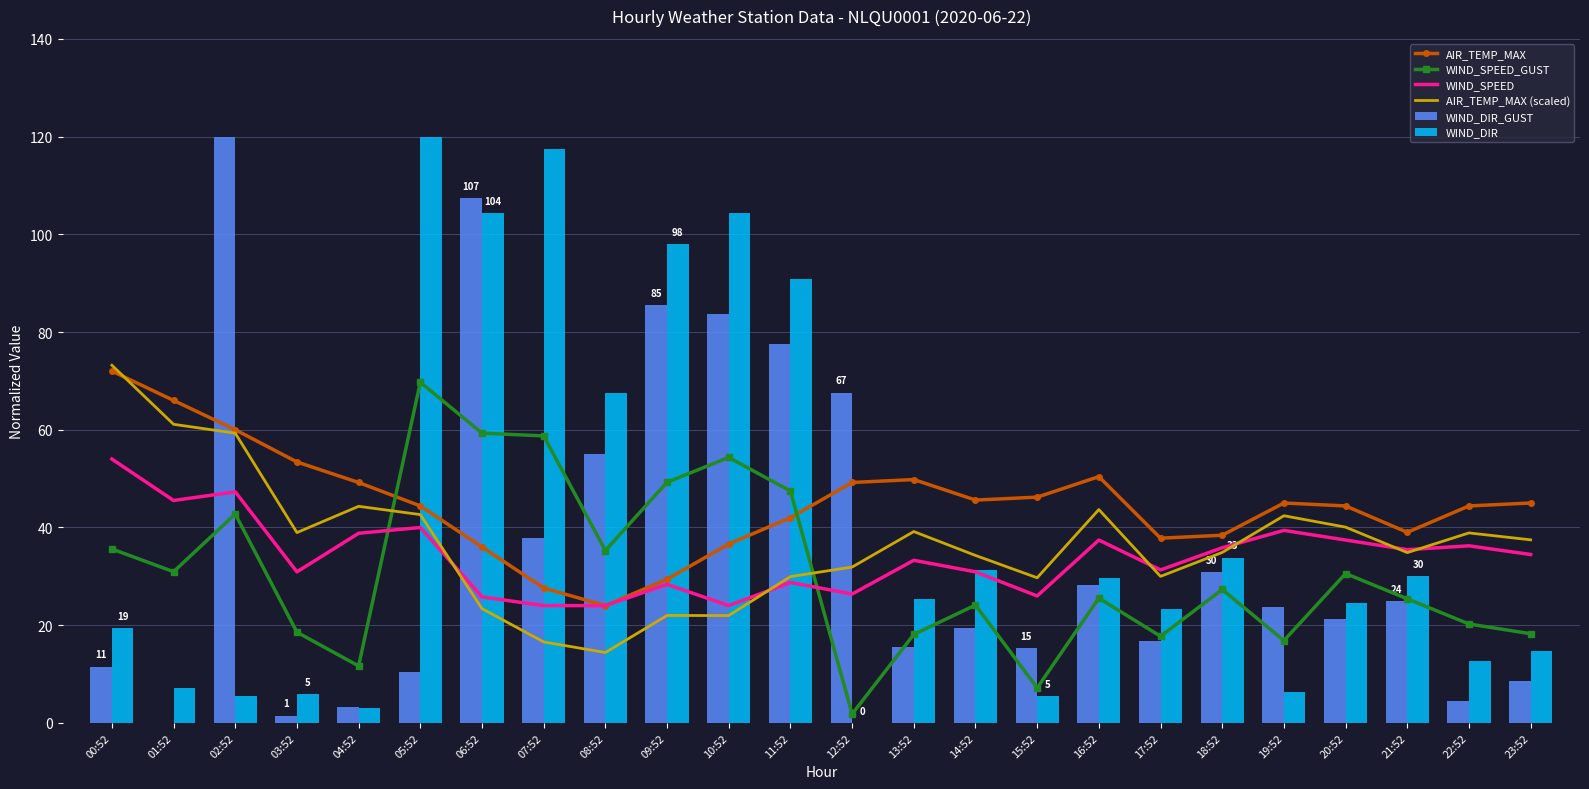

What is the difference between the highest and lowest values at 03:52?

51.9